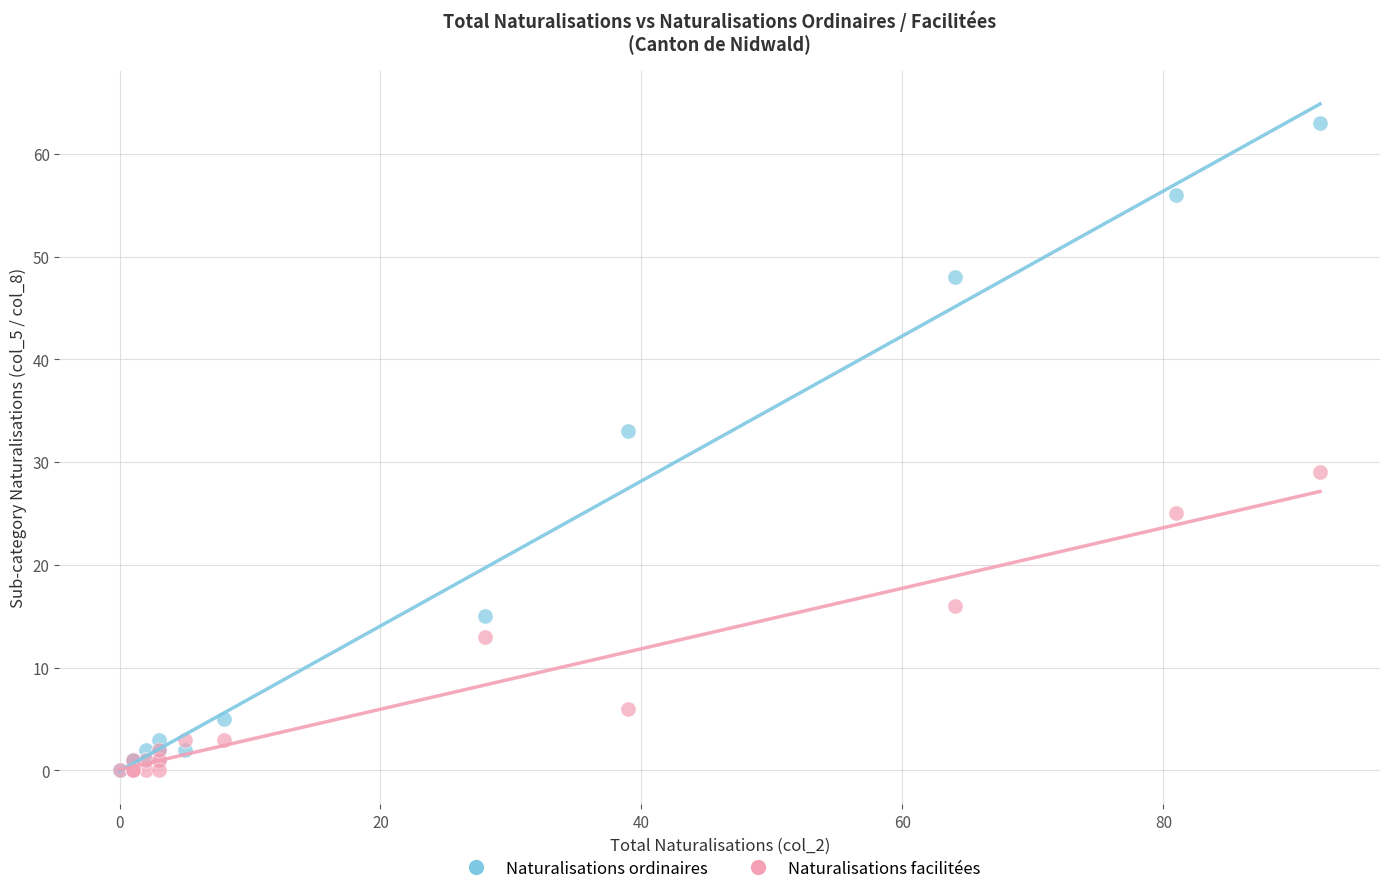

Which series reaches the maximum Y coordinate?

Naturalisations ordinaires